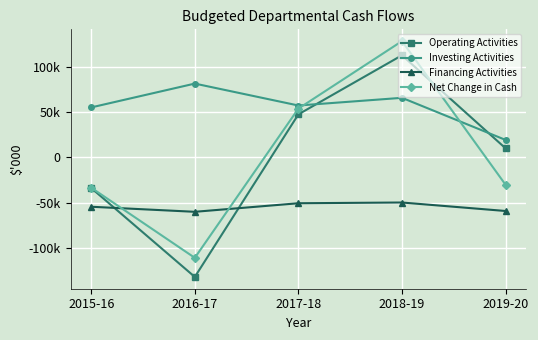

True or false: Financing Activities has a value of -49952 at 2018-19.

True